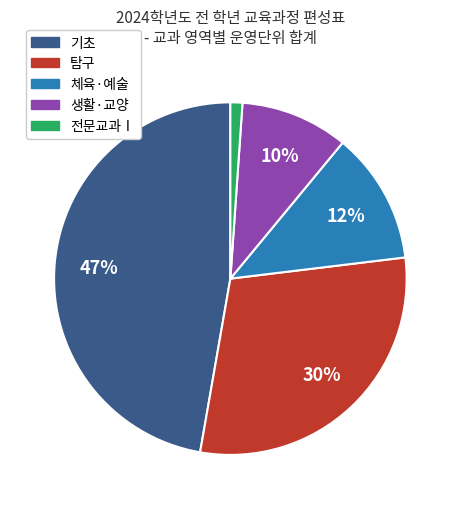

To the nearest percent, what is the average slice percentage?

20%